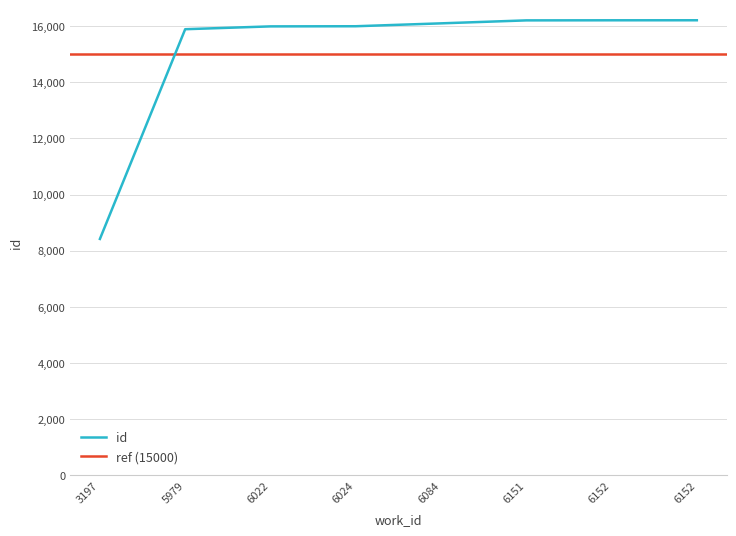

What is the value of the 8th point from the left?

16213